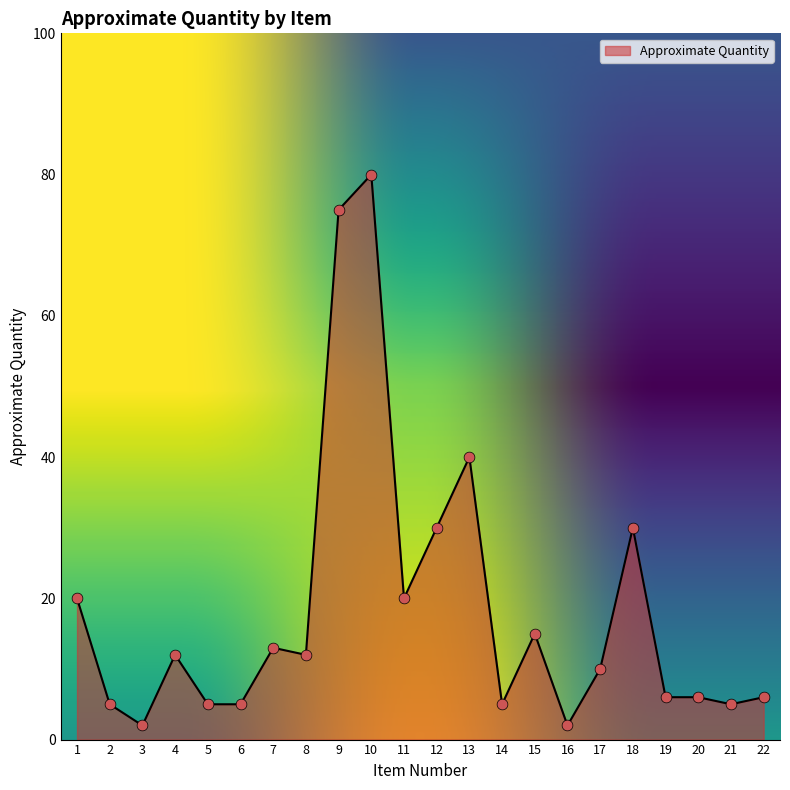

Between 5 and 9, which is larger?

9